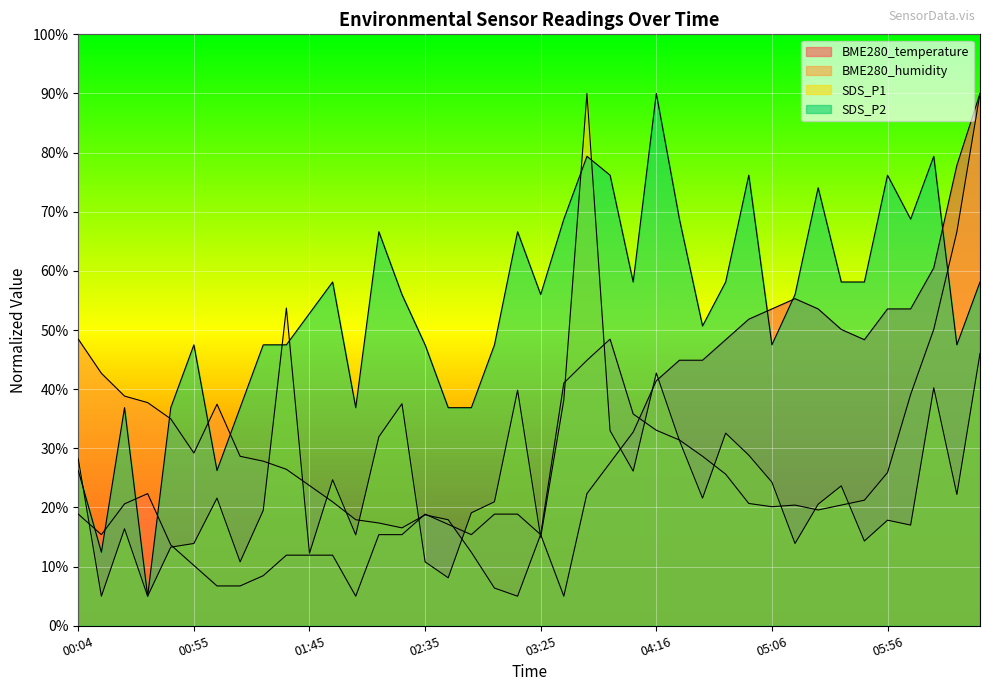

Reading left to right, extract all data points from this chart.

BME280_temperature: 00:04=18.9	00:14=15.4	00:24=20.6	00:34=22.3	00:44=13.7	00:55=10.2	01:05=6.7	01:15=6.7	01:25=8.5	01:35=11.9	01:45=11.9	01:55=11.9	02:05=5.0	02:15=15.4	02:25=15.4	02:35=18.9	02:45=17.1	02:55=15.4	03:05=18.9	03:15=18.9	03:25=15.4	03:36=5.0	03:46=22.3	03:56=27.6	04:06=32.8	04:16=41.4	04:26=44.9	04:36=44.9	04:46=48.4	04:56=51.8	05:06=53.6	05:16=55.3	05:26=53.6	05:36=50.1	05:46=48.4	05:56=53.6	06:06=53.6	06:16=60.5	06:26=77.9	06:36=90.0
BME280_humidity: 00:04=48.5	00:14=42.7	00:24=38.8	00:34=37.7	00:44=35.0	00:55=29.2	01:05=37.5	01:15=28.7	01:25=27.8	01:35=26.5	01:45=23.7	01:55=21.0	02:05=17.9	02:15=17.4	02:25=16.6	02:35=18.8	02:45=17.9	02:55=12.4	03:05=6.4	03:15=5.0	03:25=15.5	03:36=41.0	03:46=44.9	03:56=48.5	04:06=35.8	04:16=33.1	04:26=31.4	04:36=28.7	04:46=25.6	04:56=20.7	05:06=20.1	05:16=20.4	05:26=19.6	05:36=20.4	05:46=21.2	05:56=25.9	06:06=39.1	06:16=50.1	06:26=66.6	06:36=90.0
SDS_P1: 00:04=28.2	00:14=5.0	00:24=16.4	00:34=5.0	00:44=13.3	00:55=13.9	01:05=21.6	01:15=10.8	01:25=19.5	01:35=53.7	01:45=12.3	01:55=24.7	02:05=15.4	02:15=32.0	02:25=37.5	02:35=10.8	02:45=8.1	02:55=19.1	03:05=21.0	03:15=39.8	03:25=15.0	03:36=38.2	03:46=90.0	03:56=33.0	04:06=26.1	04:16=42.7	04:26=31.3	04:36=21.6	04:46=32.6	04:56=28.8	05:06=24.3	05:16=13.9	05:26=20.5	05:36=23.7	05:46=14.3	05:56=17.9	06:06=17.0	06:16=40.2	06:26=22.2	06:36=46.0
SDS_P2: 00:04=26.2	00:14=12.4	00:24=36.9	00:34=5.0	00:44=36.9	00:55=47.5	01:05=26.2	01:15=36.9	01:25=47.5	01:35=47.5	01:45=52.8	01:55=58.1	02:05=36.9	02:15=66.6	02:25=56.0	02:35=47.5	02:45=36.9	02:55=36.9	03:05=47.5	03:15=66.6	03:25=56.0	03:36=68.8	03:46=79.4	03:56=76.2	04:06=58.1	04:16=90.0	04:26=68.8	04:36=50.7	04:46=58.1	04:56=76.2	05:06=47.5	05:16=56.0	05:26=74.1	05:36=58.1	05:46=58.1	05:56=76.2	06:06=68.8	06:16=79.4	06:26=47.5	06:36=58.1